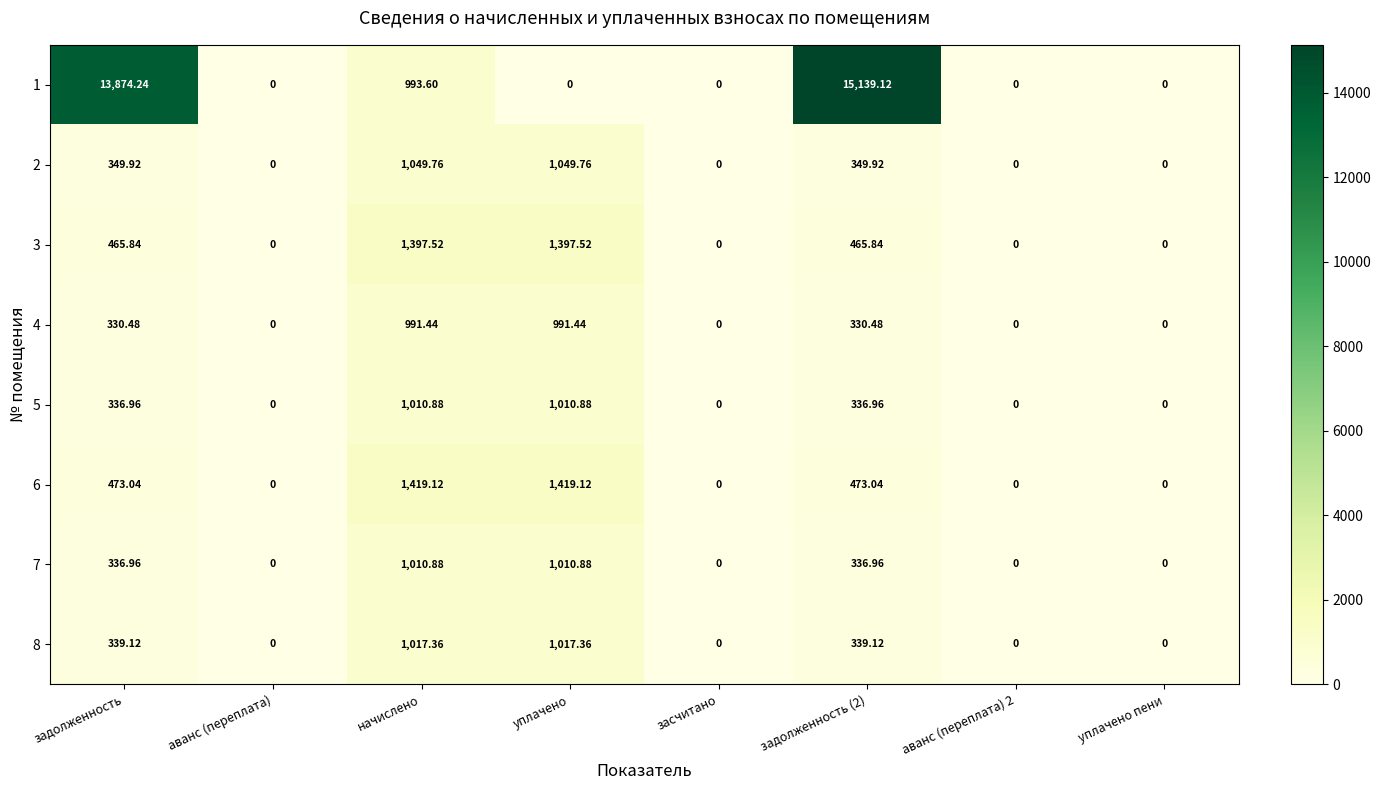

Is the value of 8 at засчитано greater than the value of 6 at начислено?

No